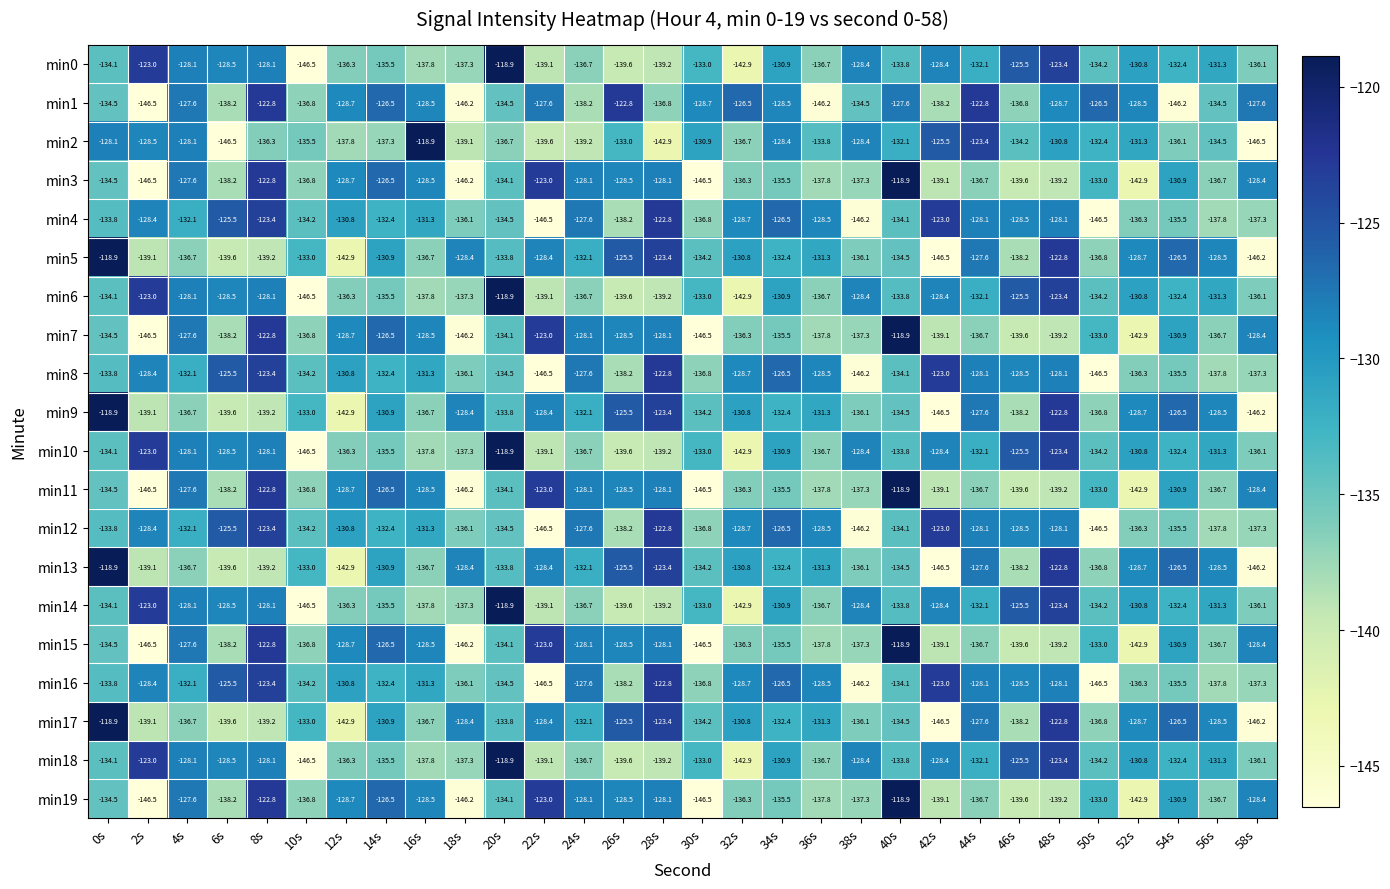

What is the spread (max minus min) of values at 4s?

9.1